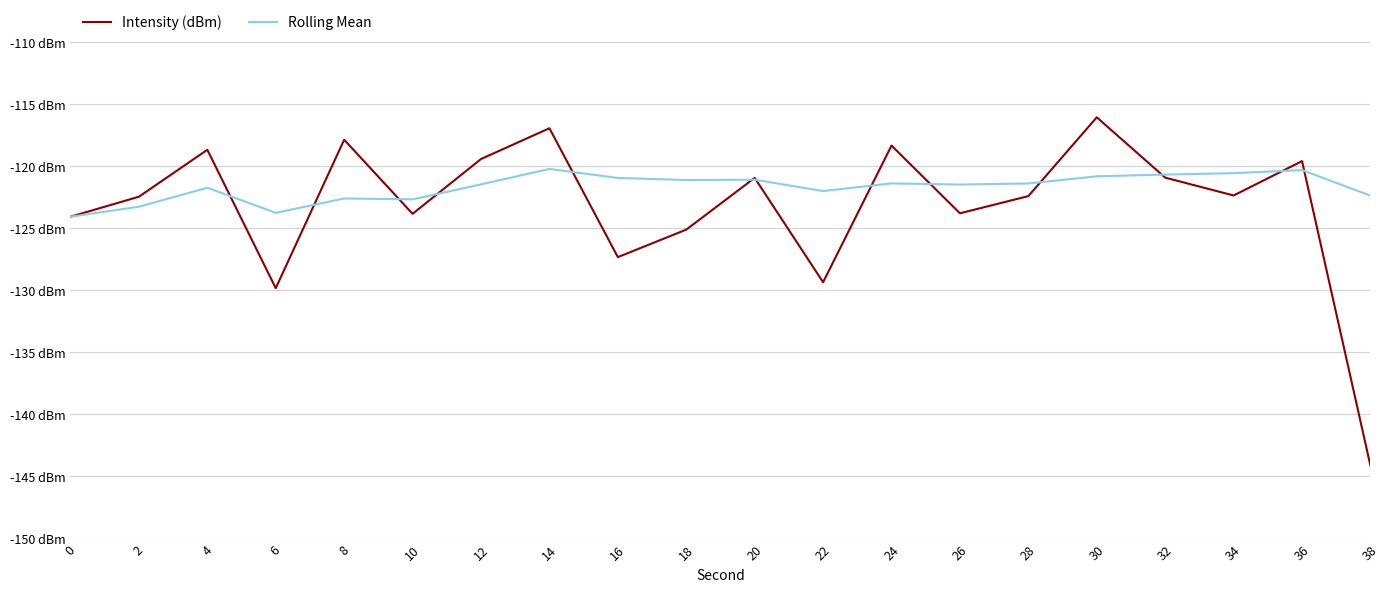

Which series has the largest total across all categories?

Rolling Mean